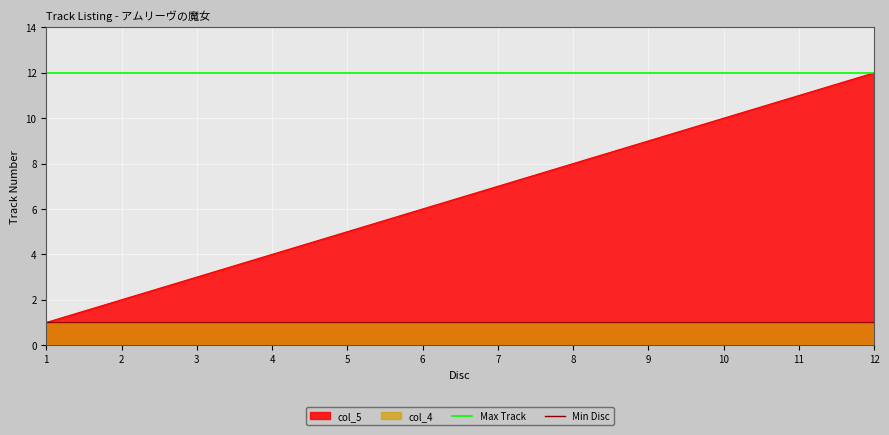

What is the value of the Max Track point at the 2nd from the left?

12